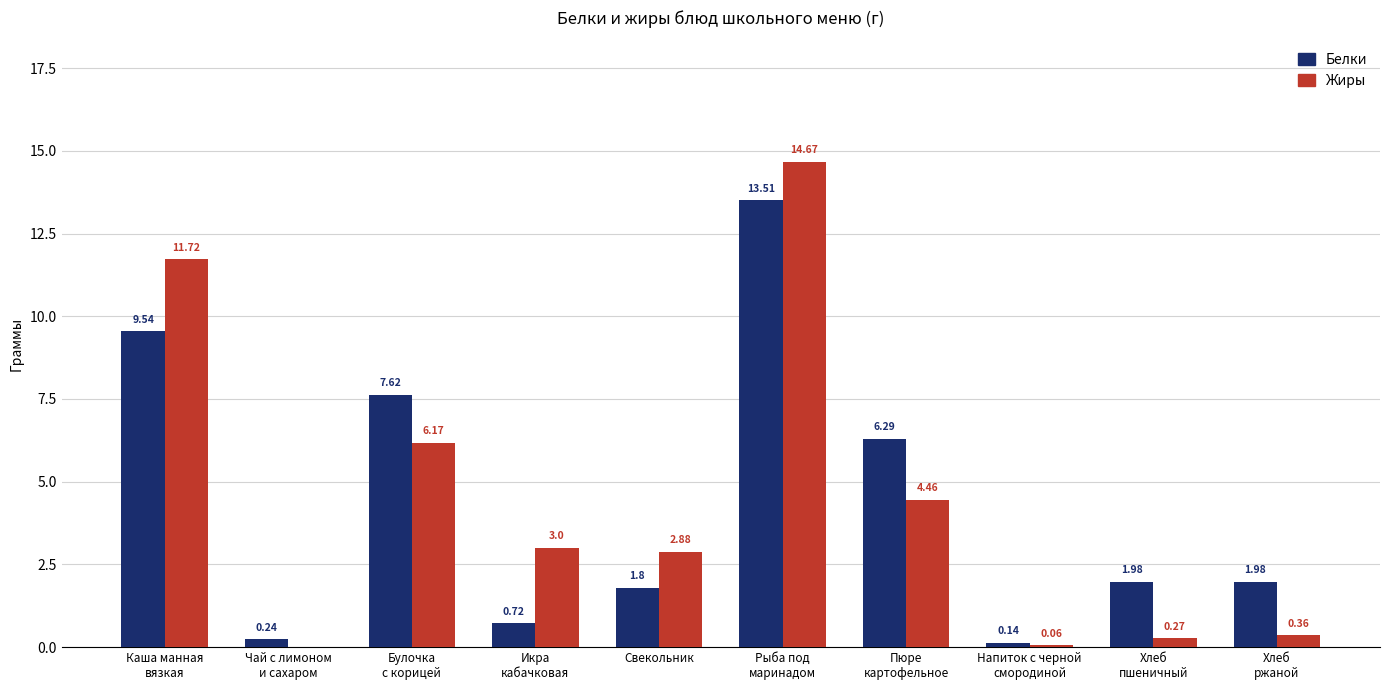

Which series has the largest total across all categories?

Белки